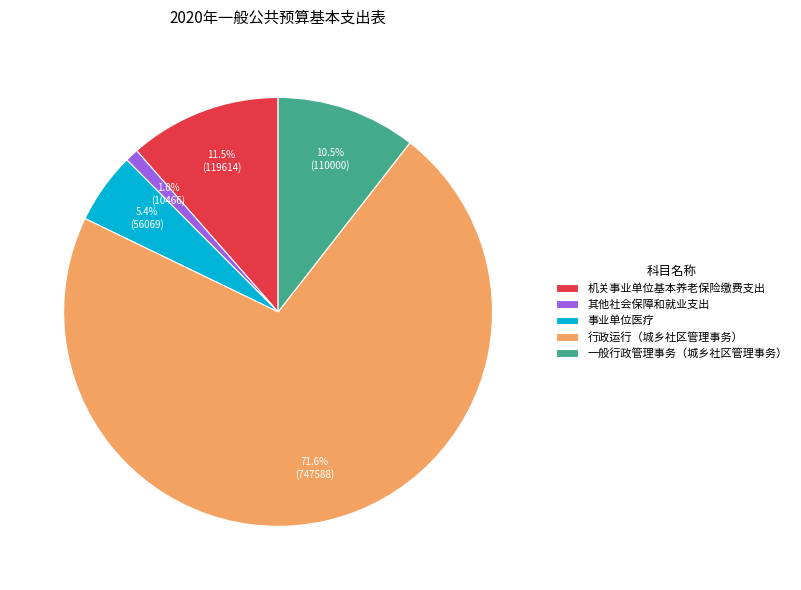

How many slices are in this pie chart?

5